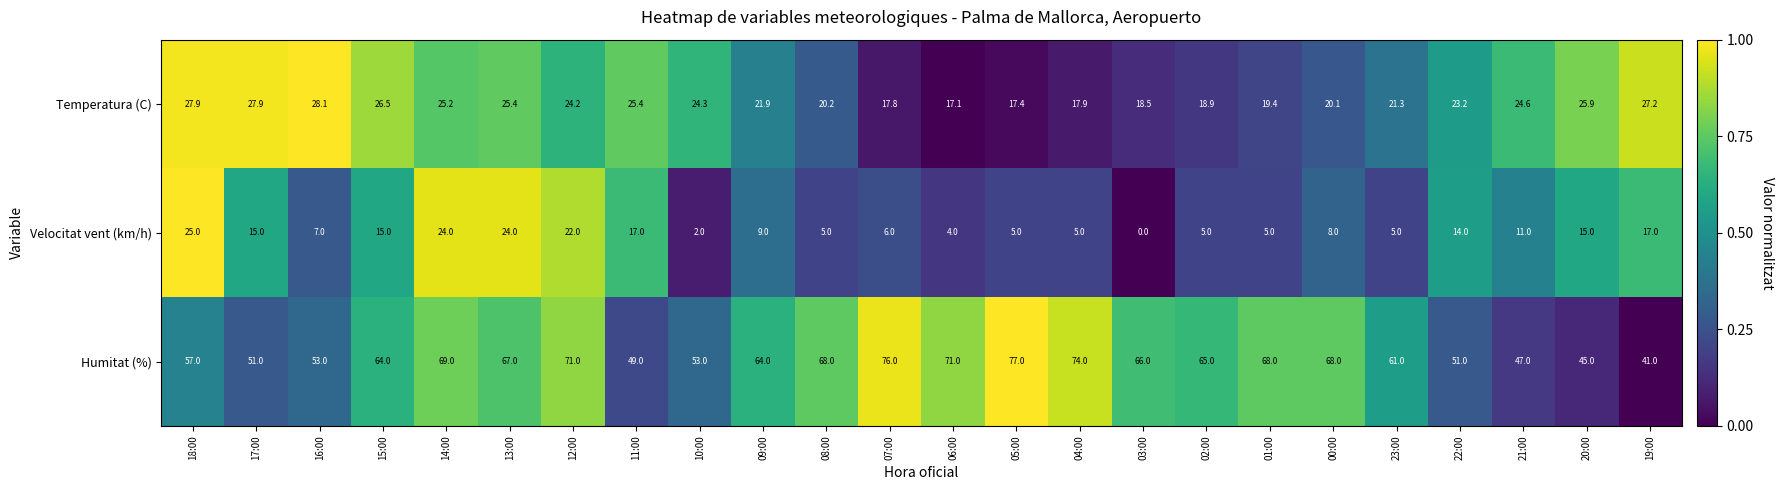

What is the maximum value shown in the chart?

77.0